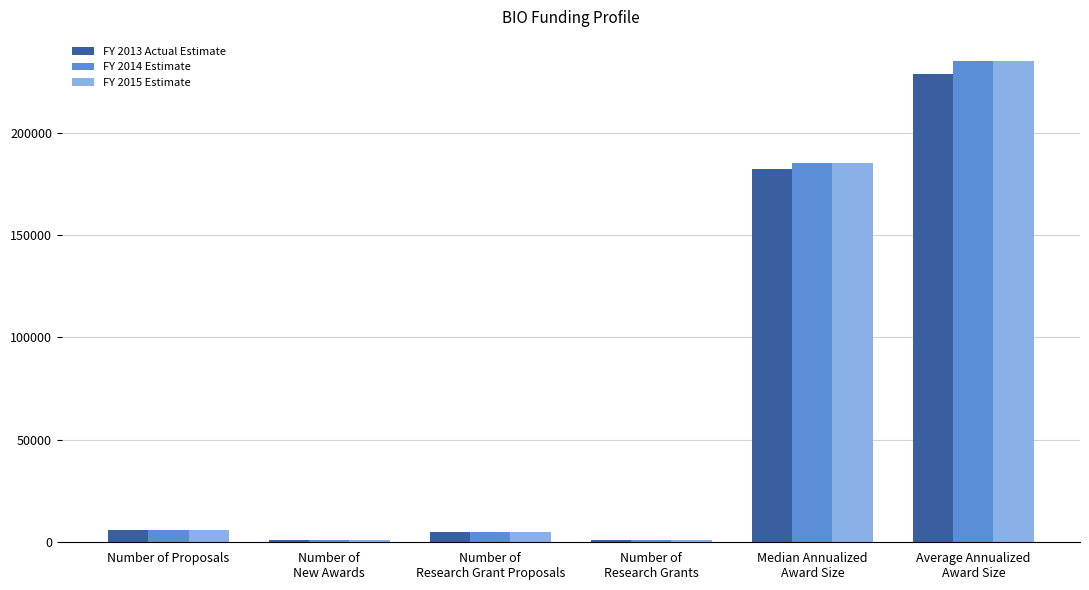

What is the greatest value displayed?

235000